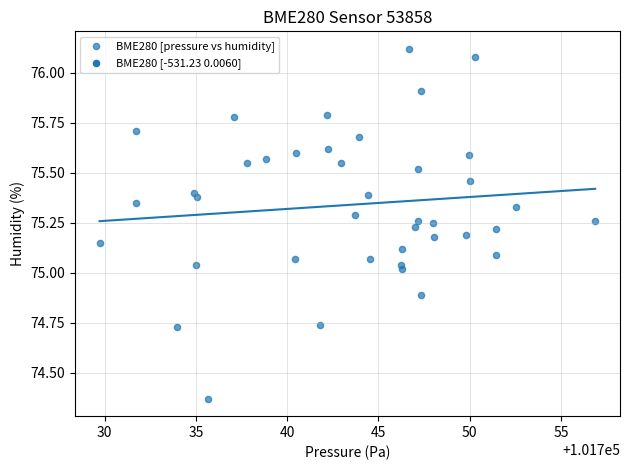

What is the range of X values (max minus min)?

27.2